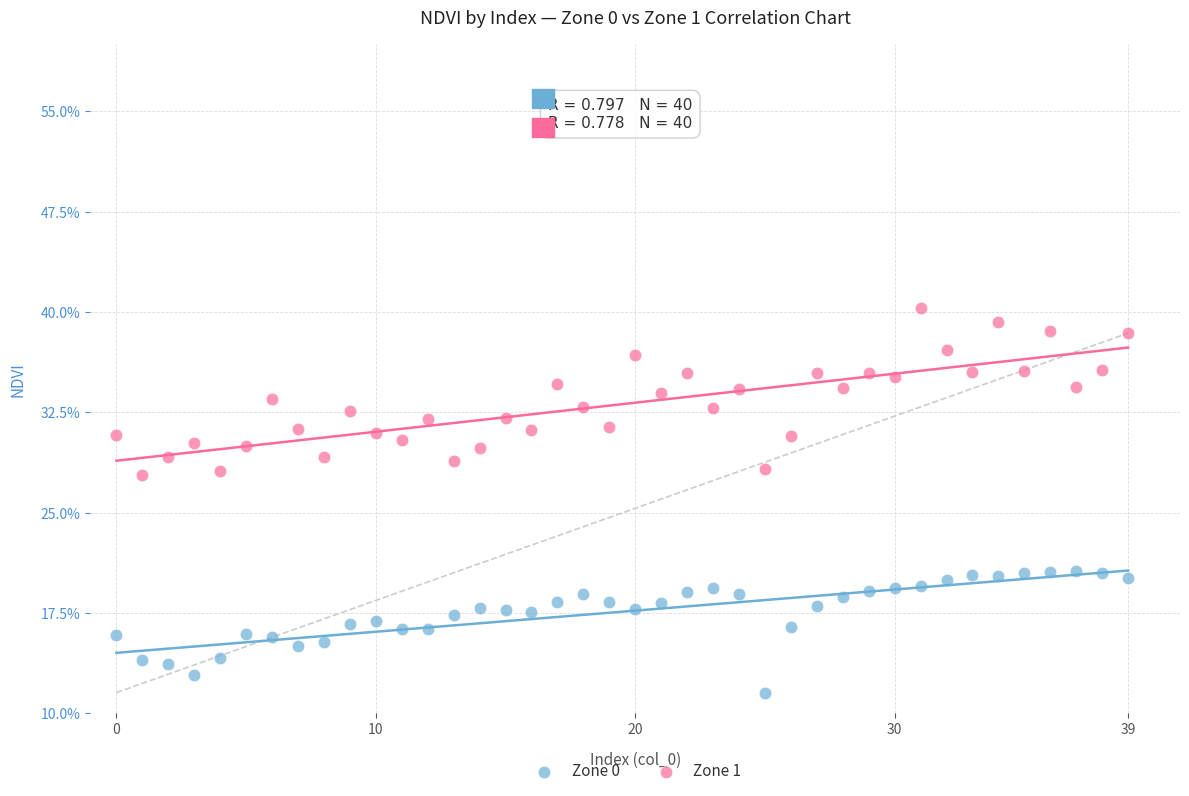

Which series reaches the minimum Y coordinate?

Zone 0